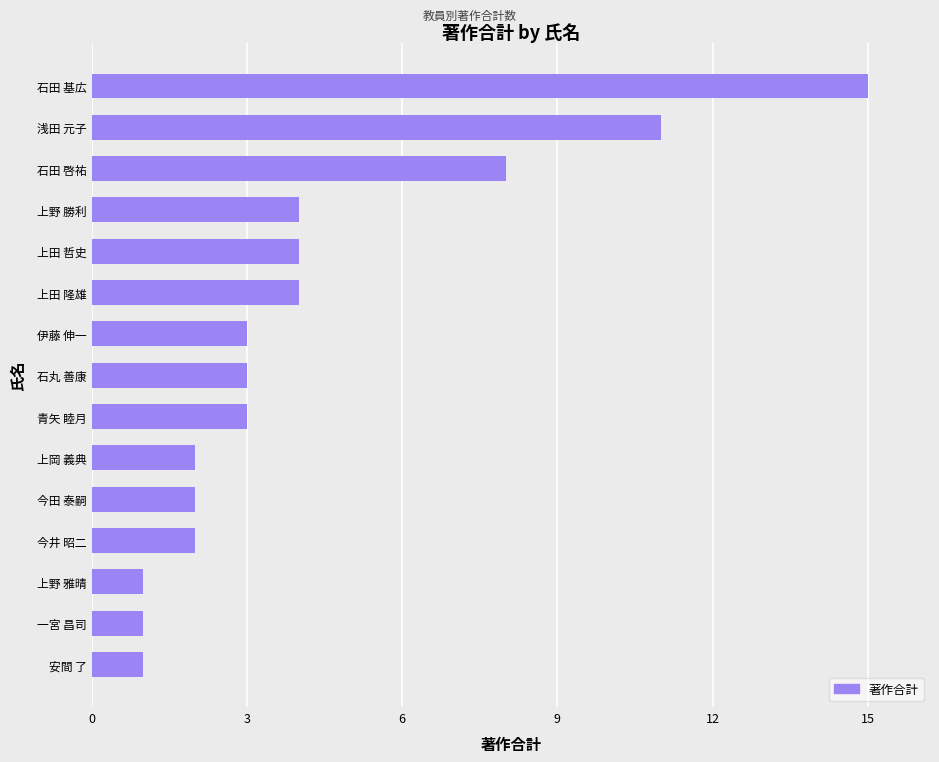

What is the change in value from 石丸 善康 to 浅田 元子?

+8